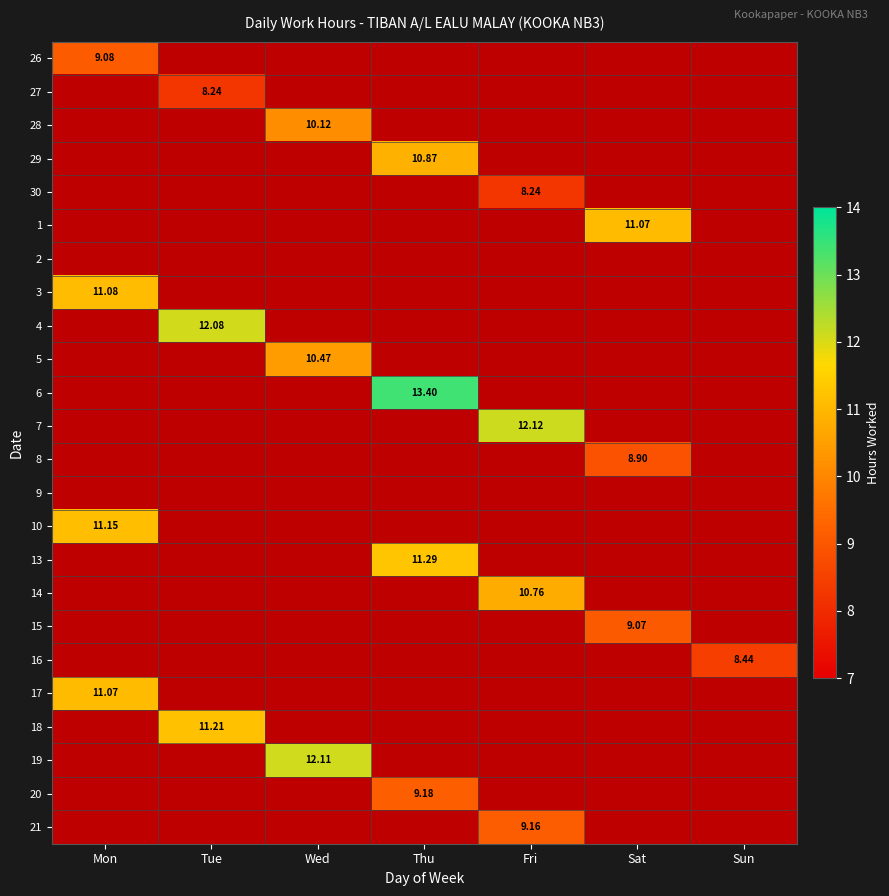

Where is 3 nearest to the value 11?

Mon